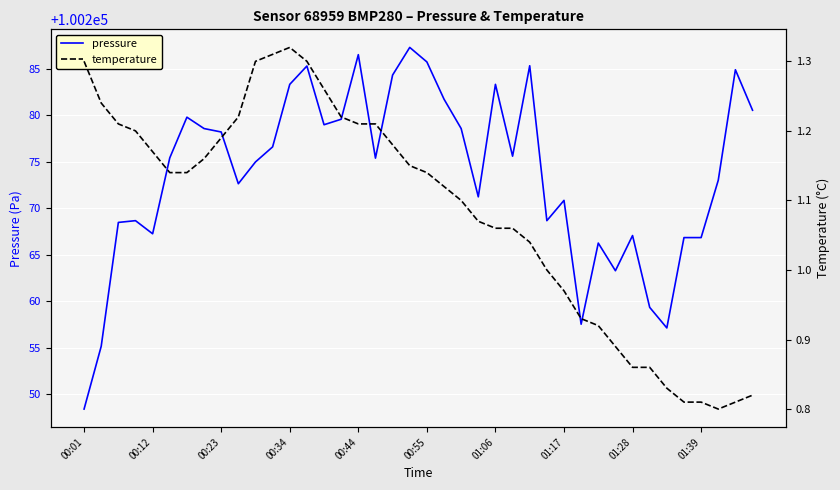

At which label does temperature first exceed 1?

00:01